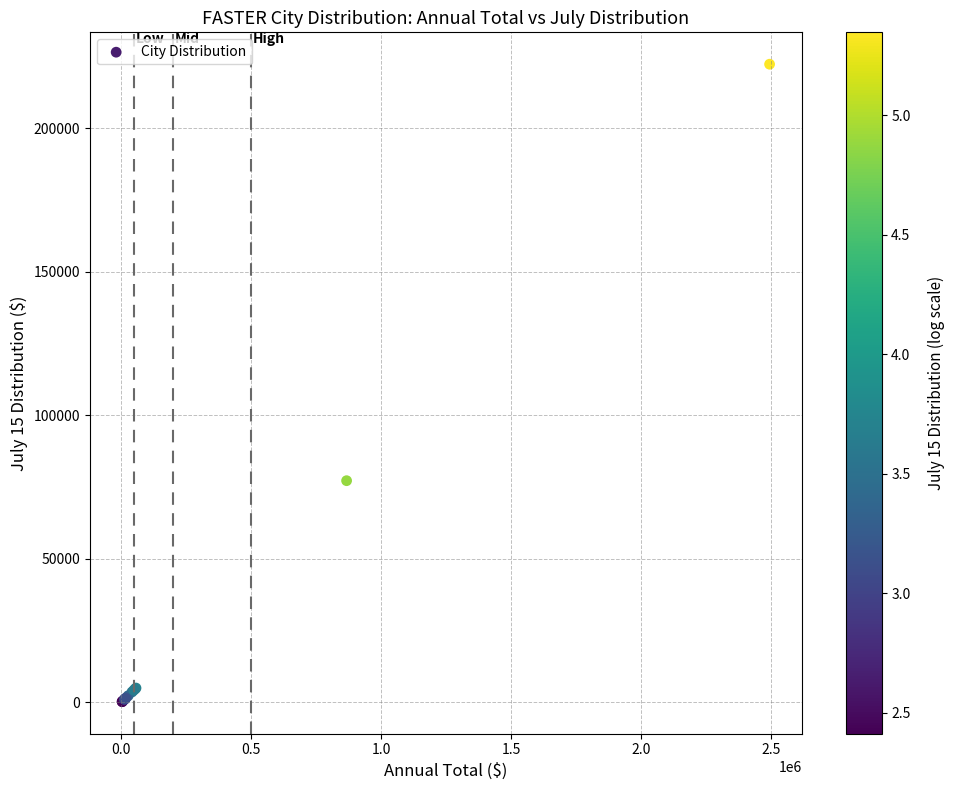

What Y value in the scatter plot is closest to 111294?

77243.8